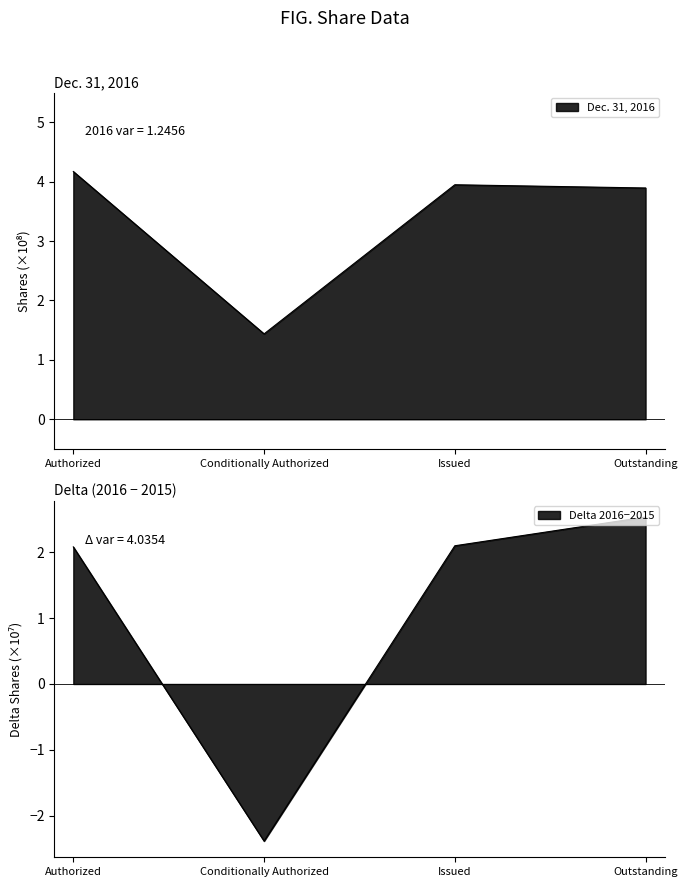

What is the label of the 1st point from the left?

Authorized